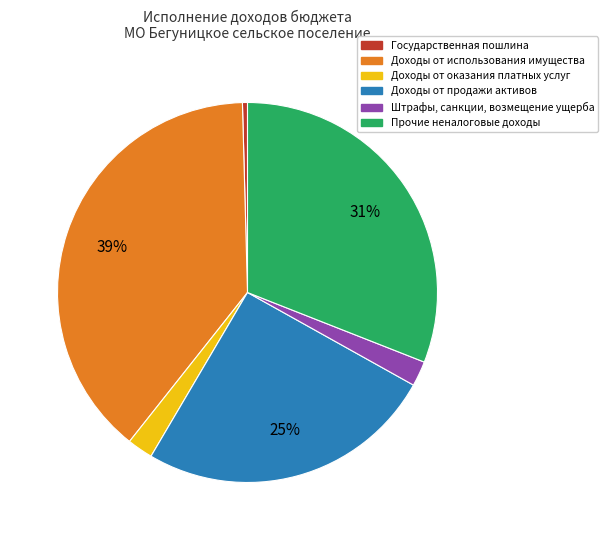

Is there a majority slice in this chart?

No